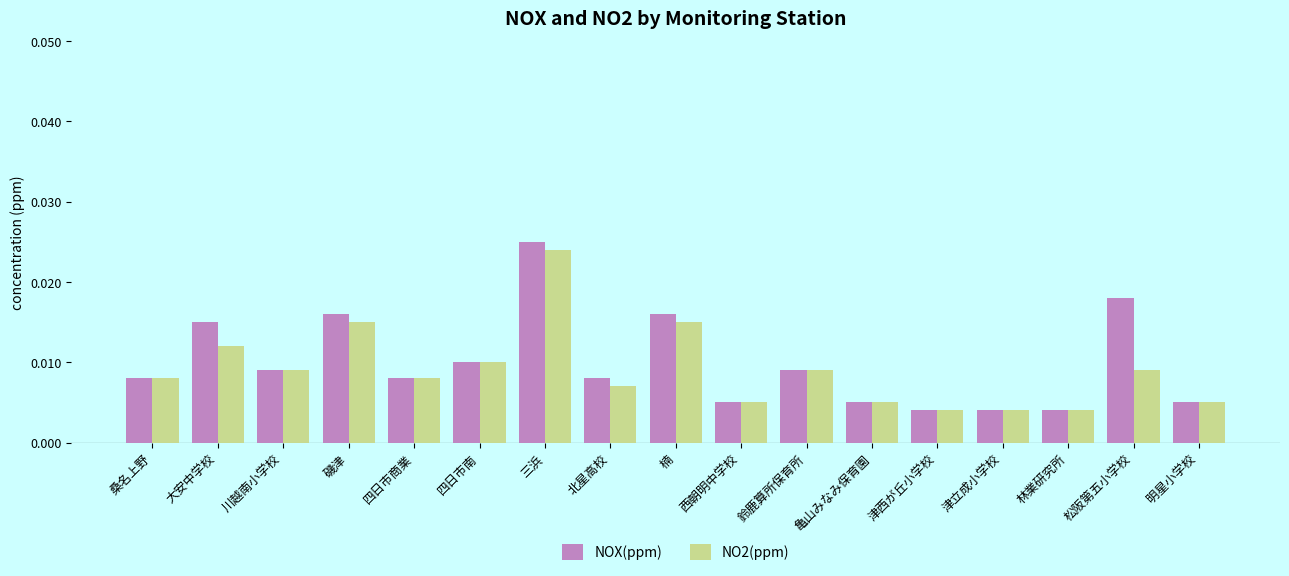

Is the value of NOX(ppm) at 明星小学校 greater than the value of NO2(ppm) at 松阪第五小学校?

No